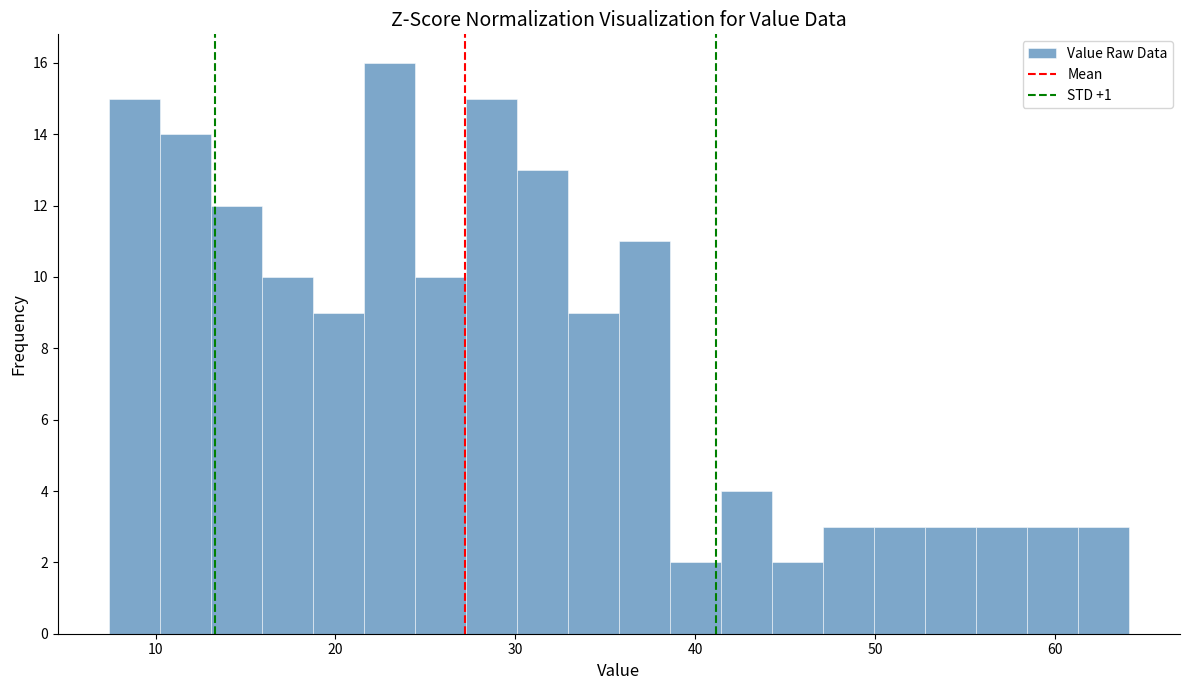

Read against the x-axis, roughly where is the centre of the tallest bar?

23